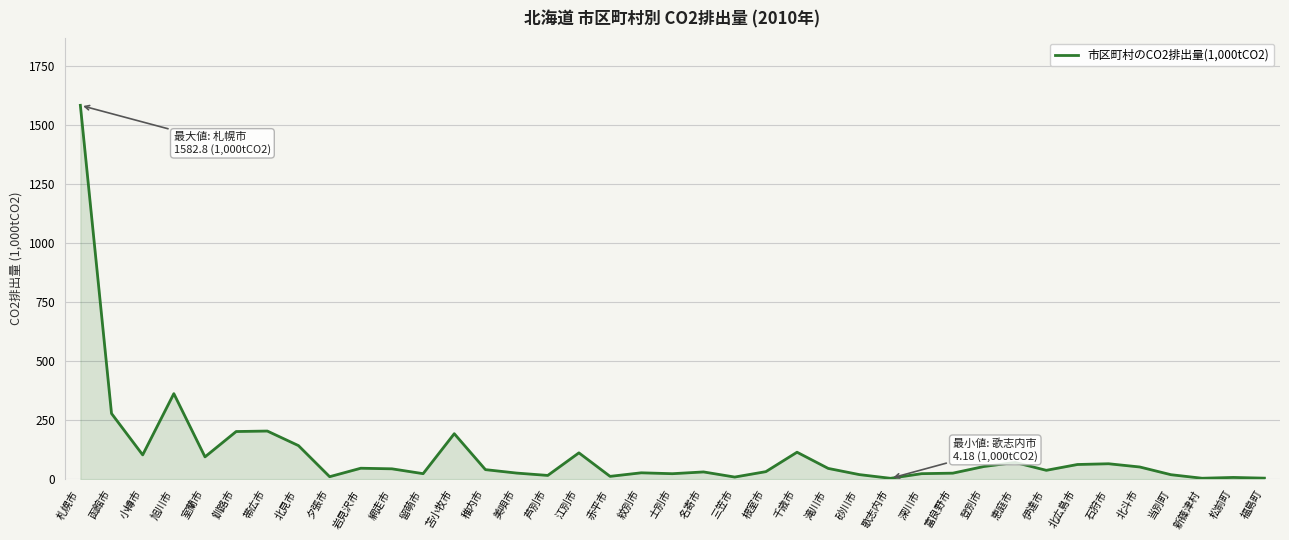

Which category has the highest value across all series?

札幌市